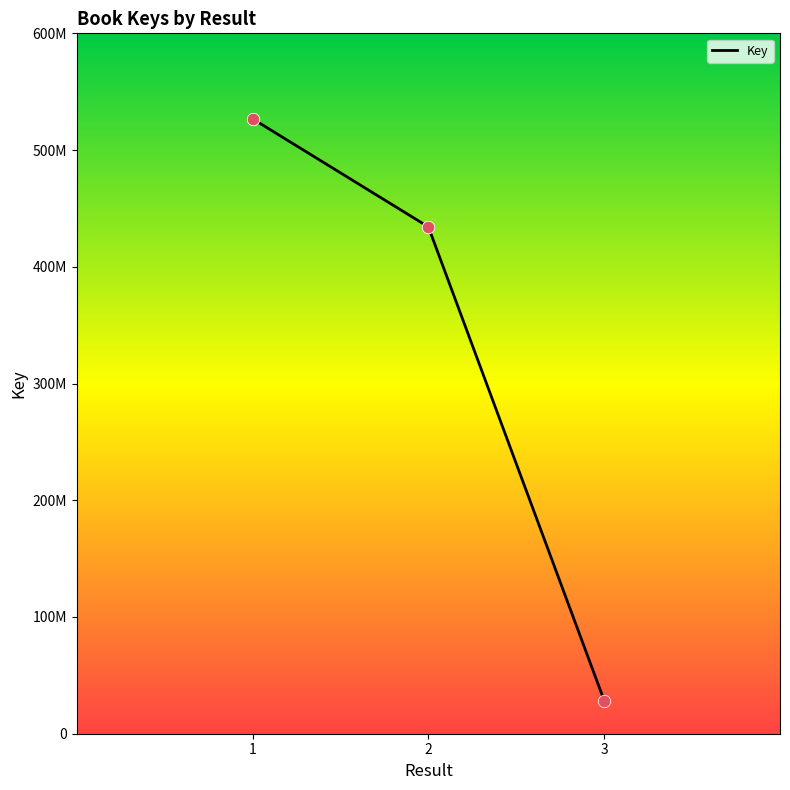

What is the change in value from 1 to 3?

-498412287